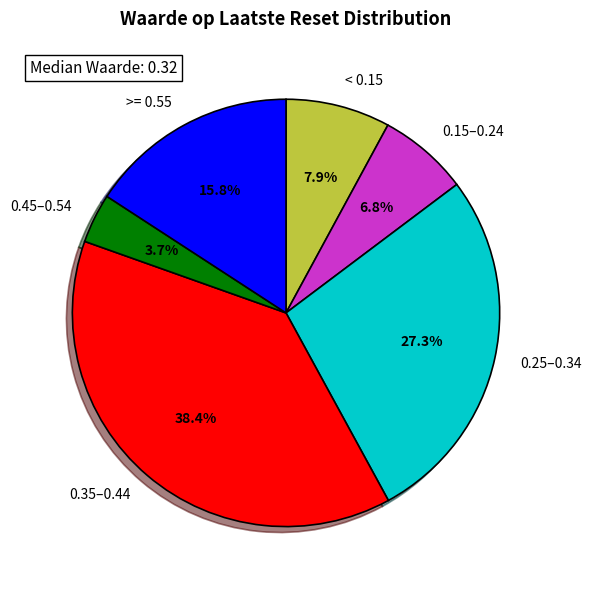

Combined, do 0.15–0.24 and 0.35–0.44 account for over 50%?

No